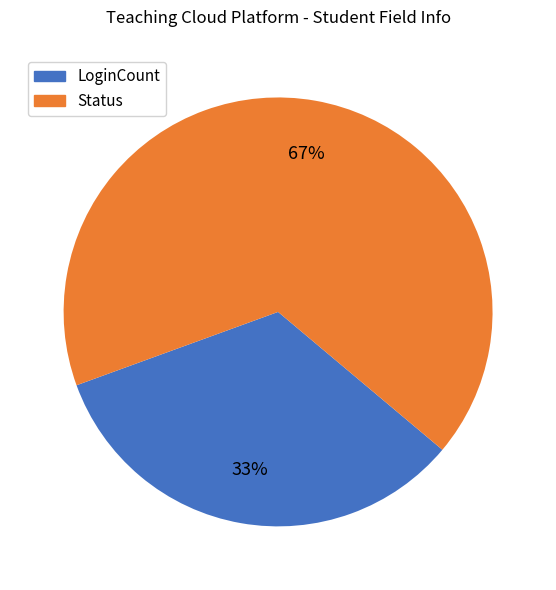

Between LoginCount and Status, which is larger?

Status